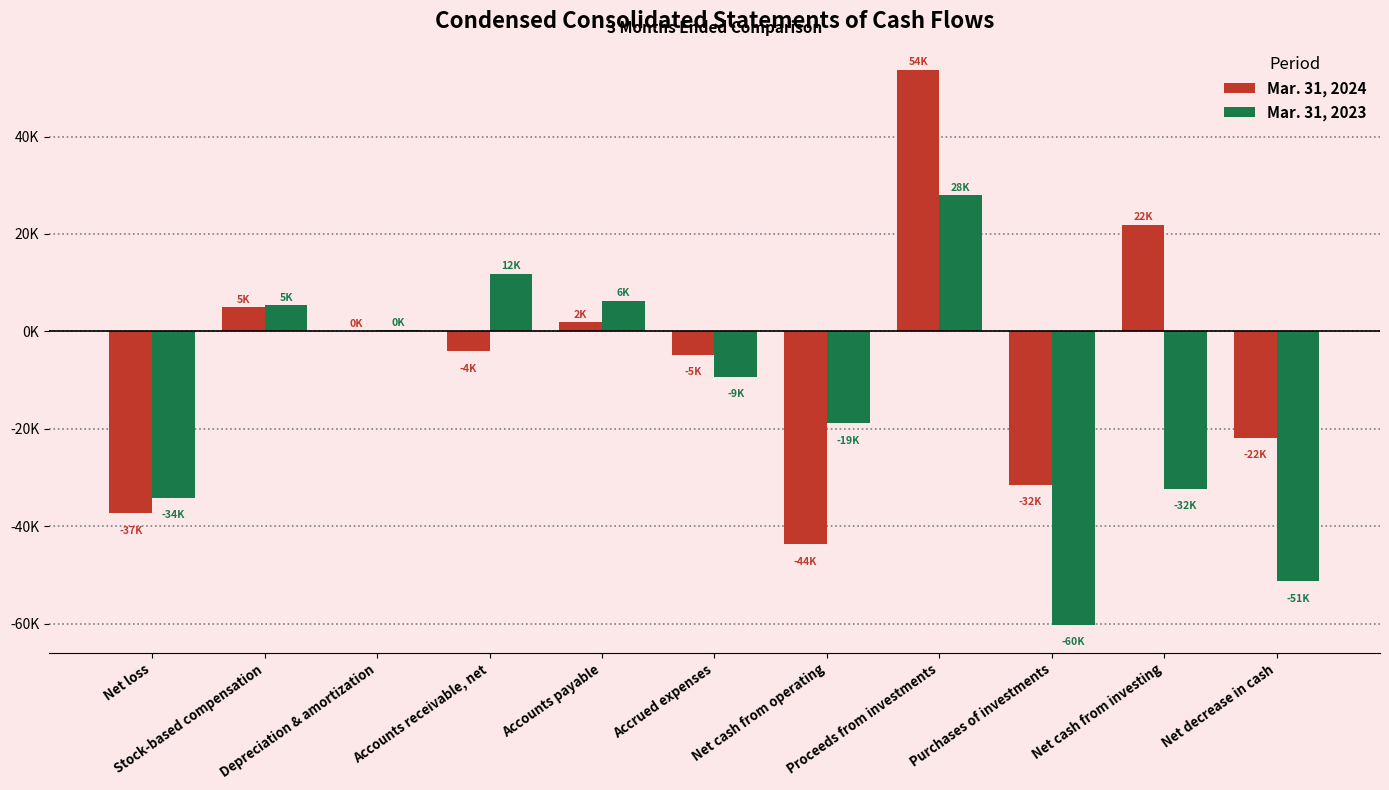

What are all the series names shown in the legend?

Mar. 31, 2024, Mar. 31, 2023